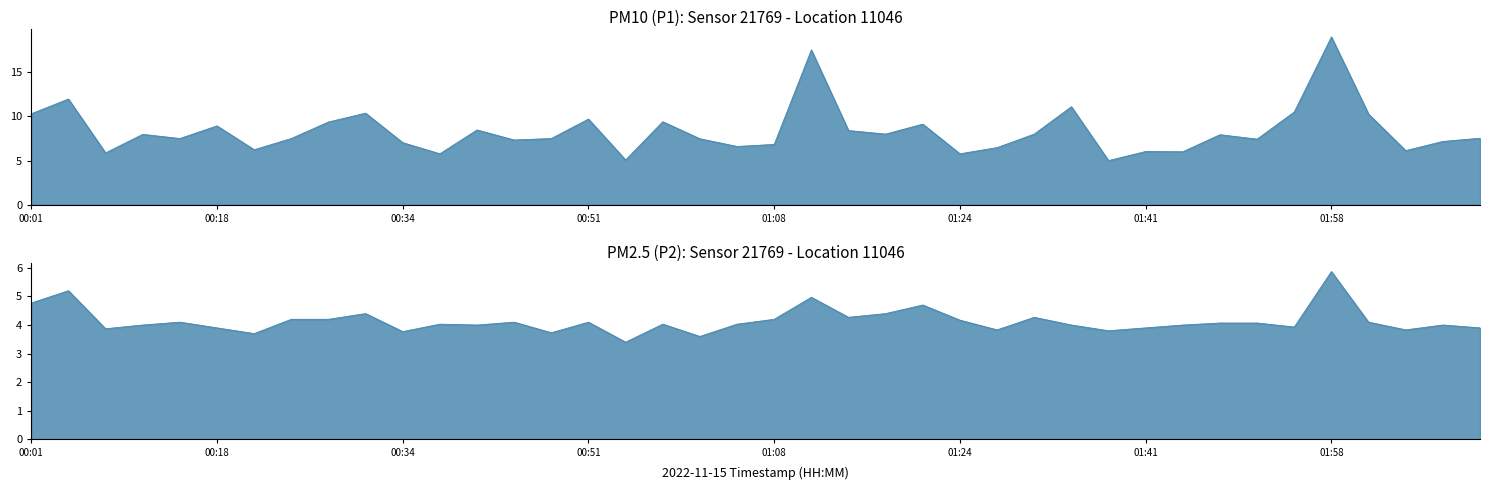

Where does the P2 series first go above 4?

00:01